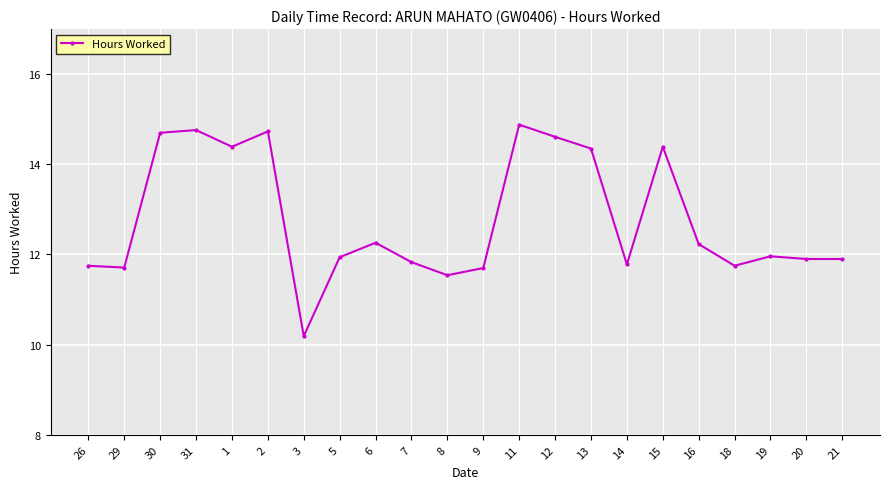

What is the difference between the second highest and minimum values?

4.6